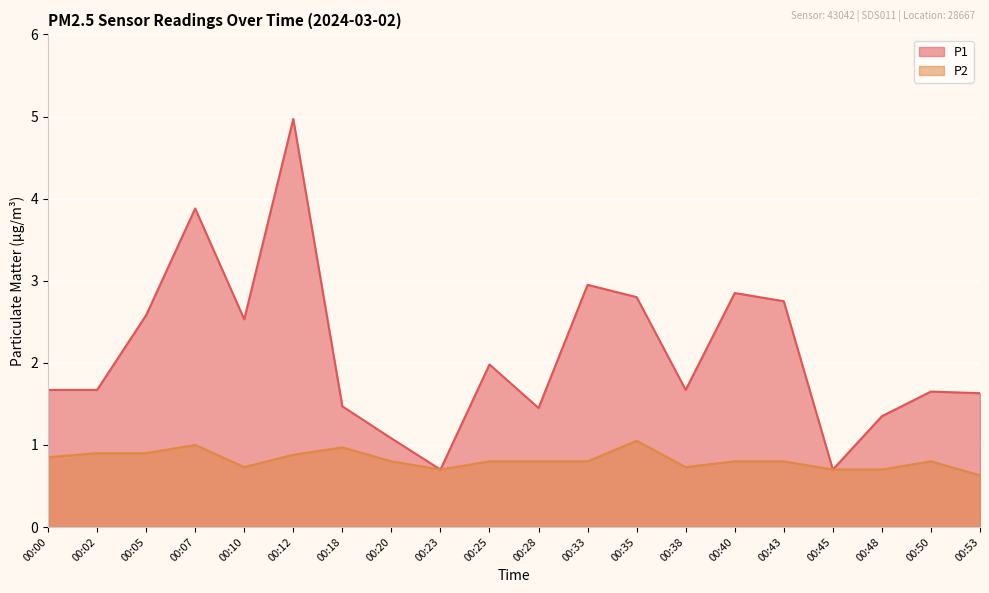

True or false: P1 and P2 cross at least once.

False